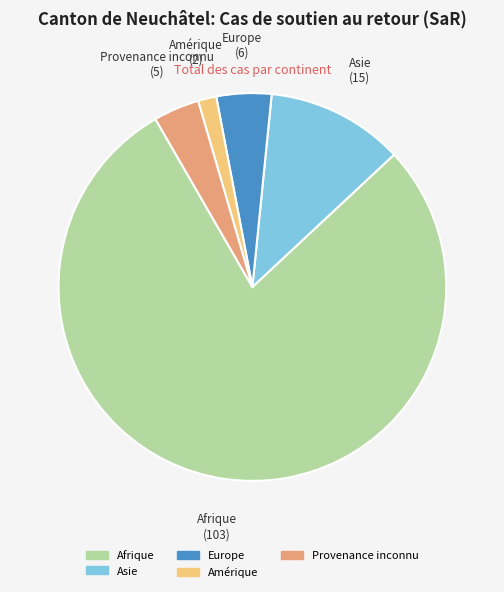

Which category has the biggest portion of the pie?

Afrique